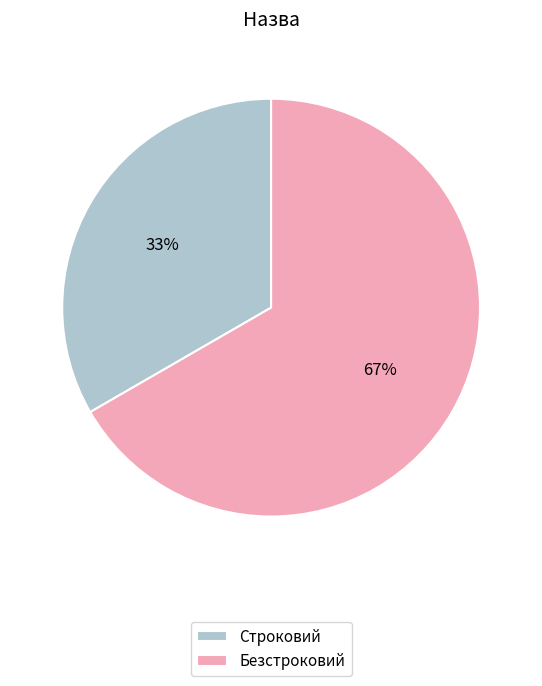

True or false: Строковий accounts for 33% of the total.

True